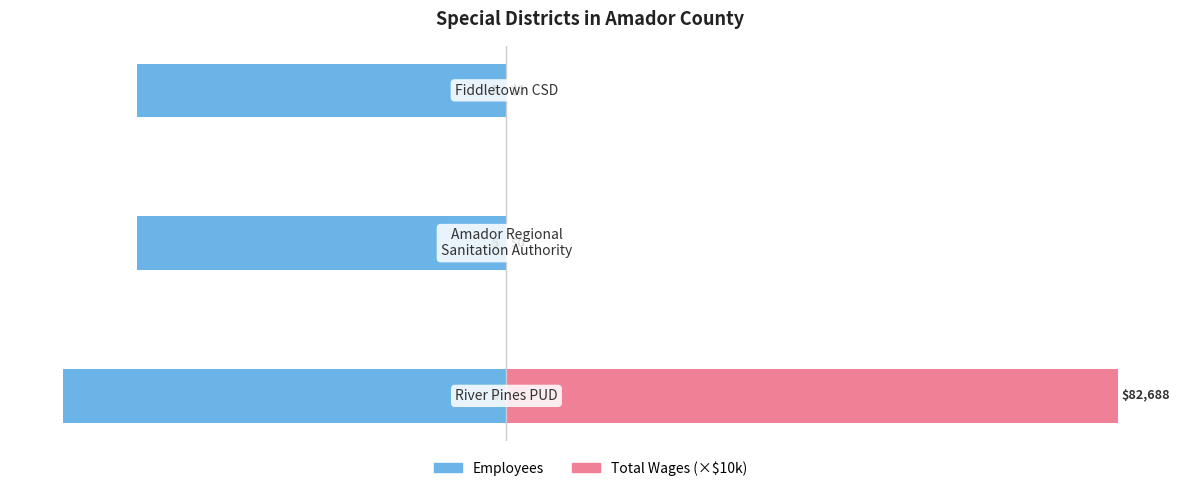

The value of Total Wages (×$10k) at 1 is 0.0. True or false?

True